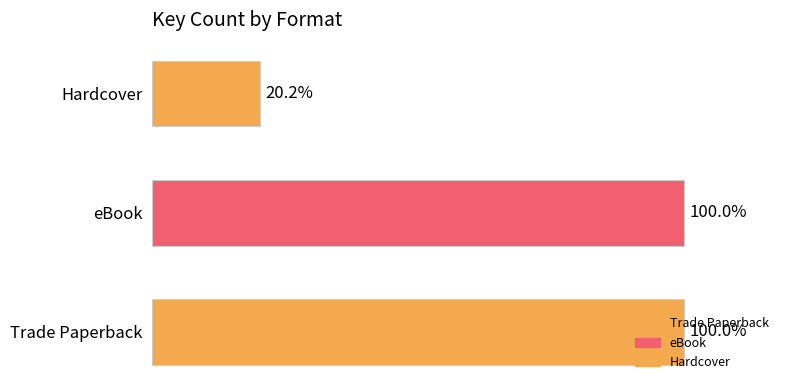

Are the bars horizontal?

Yes